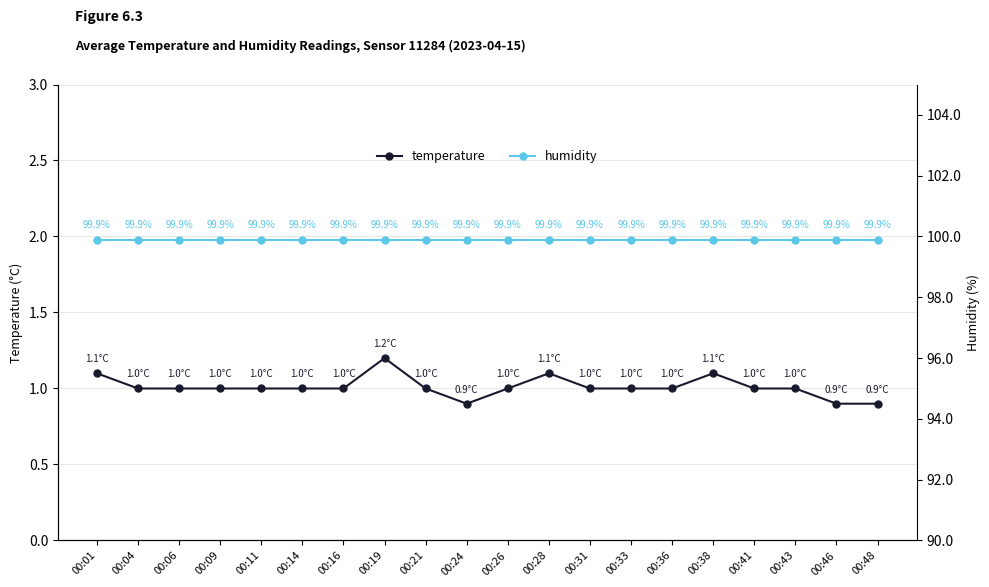

At which category does the chart reach its peak across all series?

00:01